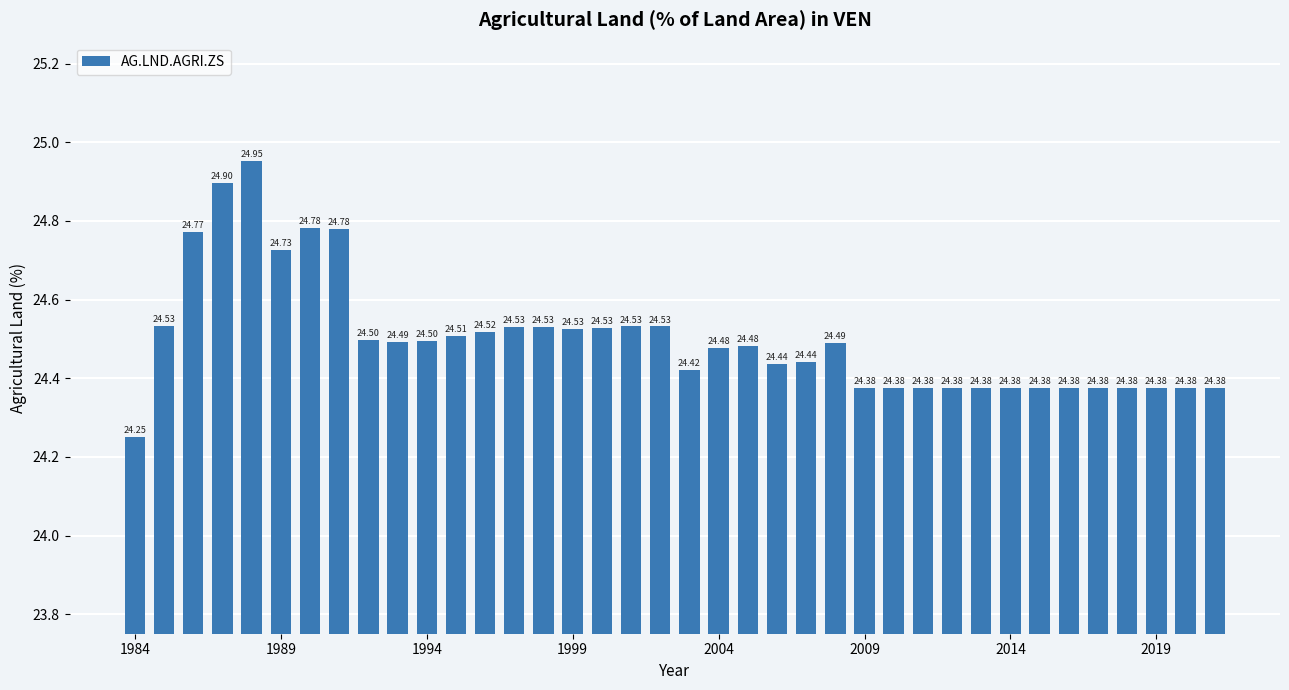

What is the difference between the maximum and minimum values?

0.7